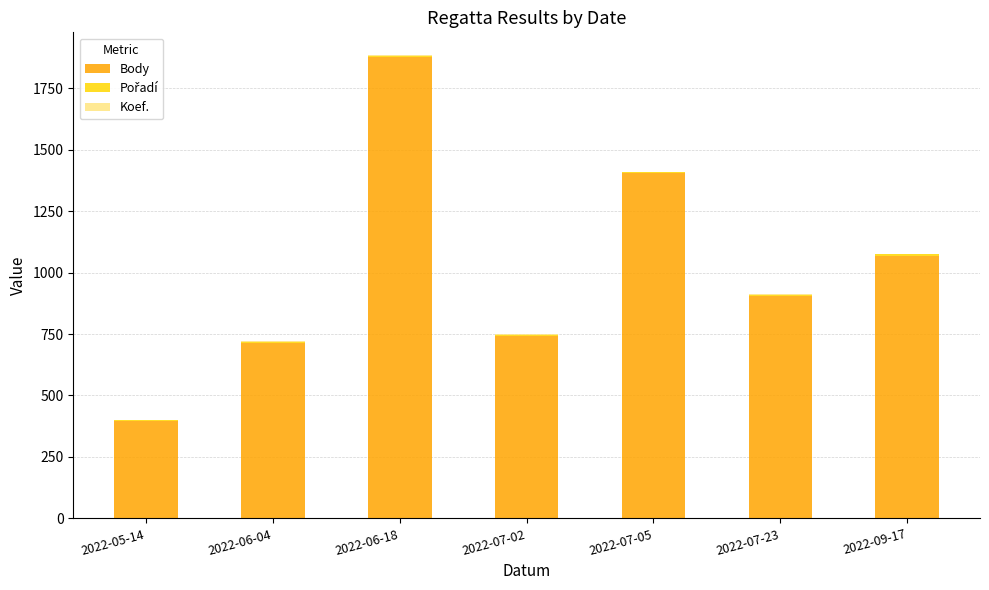

Is it true that Body equals 740 at 2022-07-02?

True